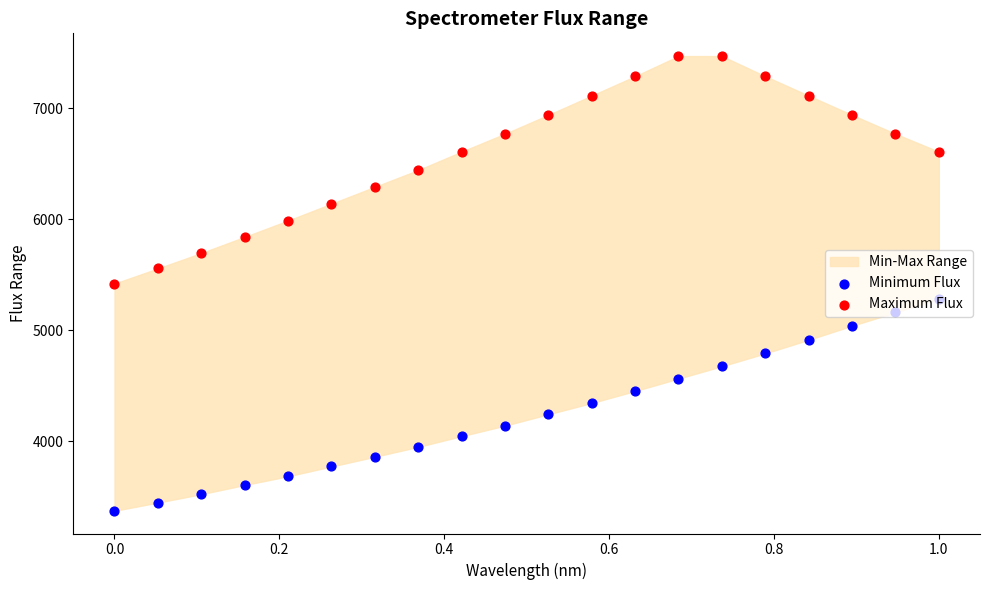

At how many categories does at least one series exceed 5106?

20